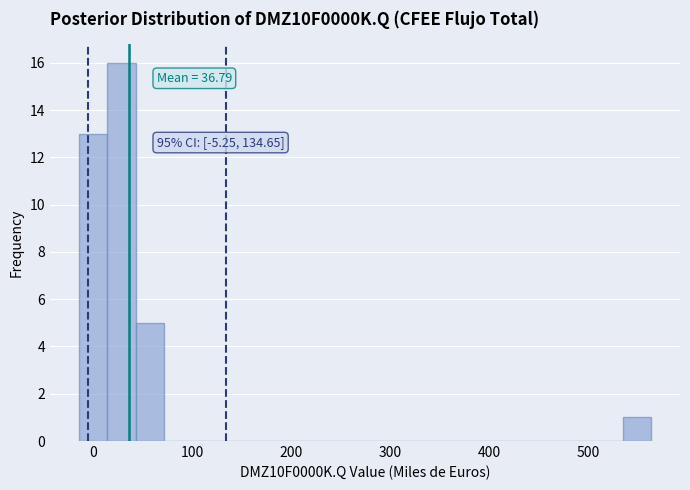

Around what value on the x-axis is the tallest bar? Give the approximate position of its centre, as read against the axis.

30